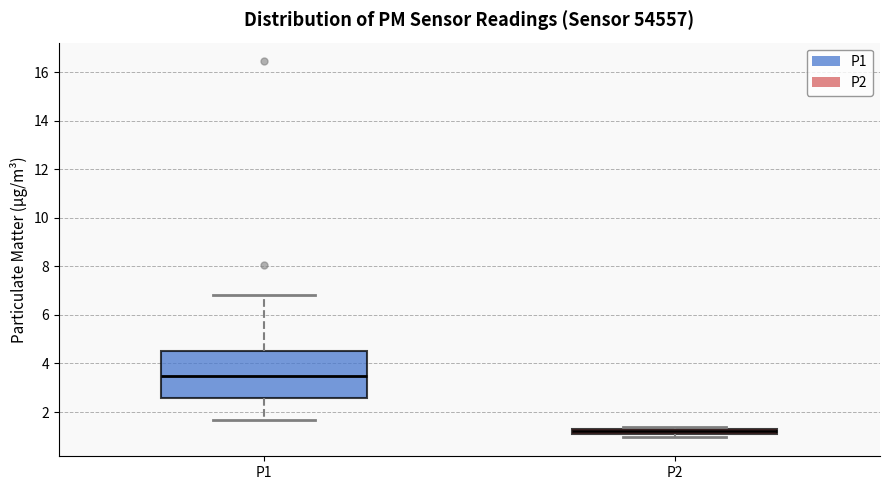

Which box has the highest median line?

P1